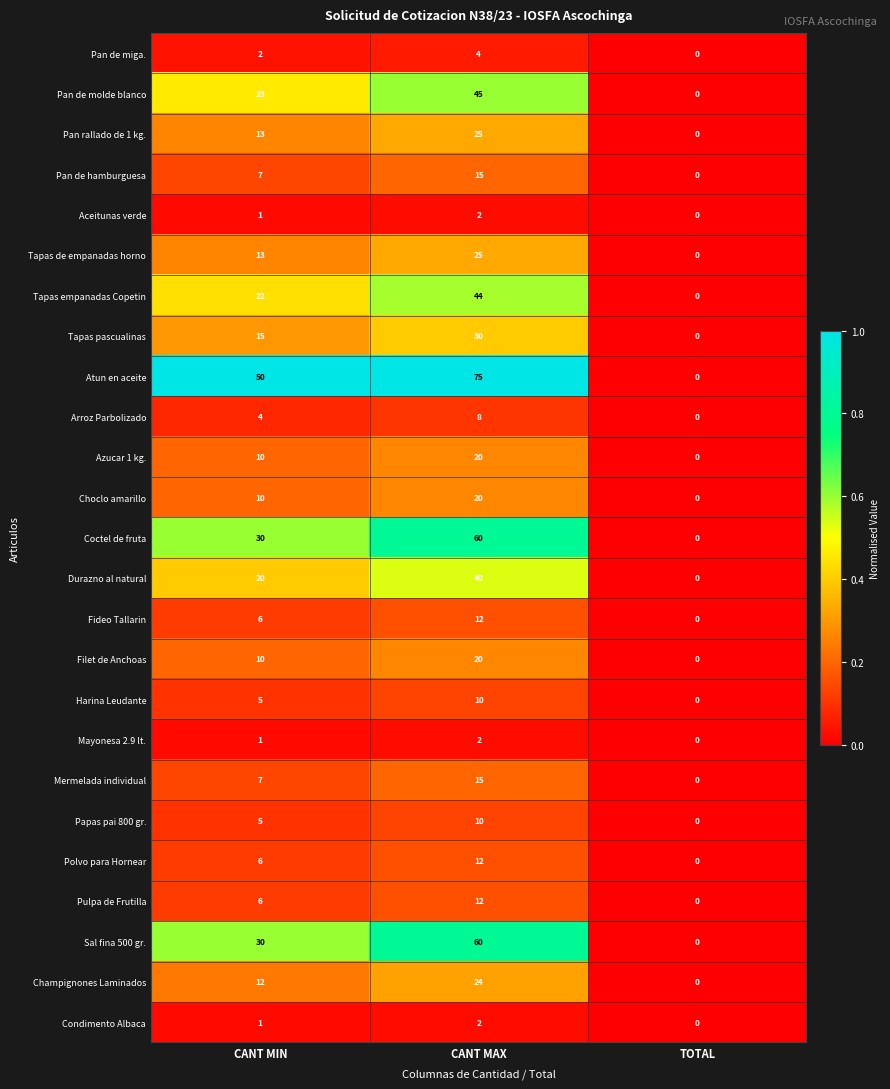

The value of Coctel de fruta at CANT MAX is 60. True or false?

True